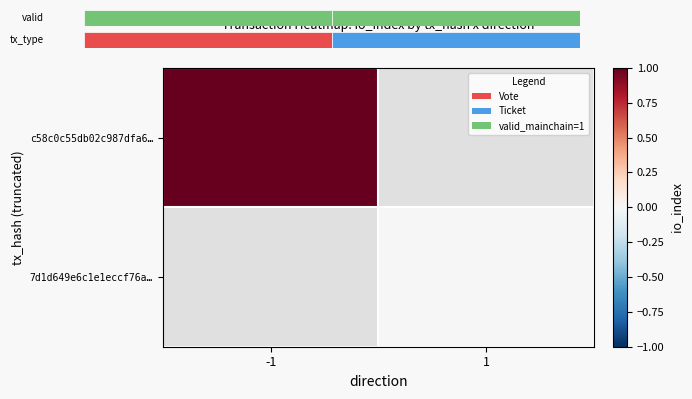

List the series in order of their peak value, lowest first.

c58c0c55db02c987dfa6…, 7d1d649e6c1e1eccf76a…